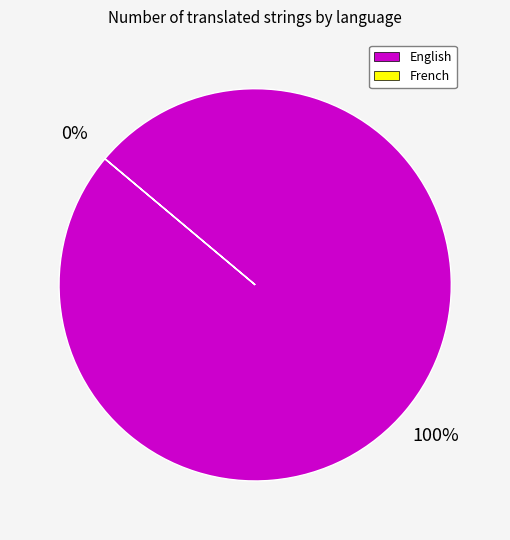

Which category accounts for the majority?

English